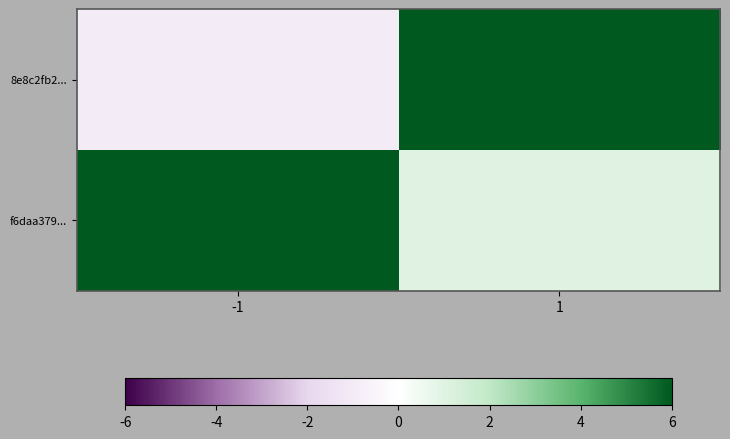

Reading left to right, what are all the values shown in this chart?

8e8c2fb2...: -1=-1	1=9
f6daa379...: -1=15	1=1